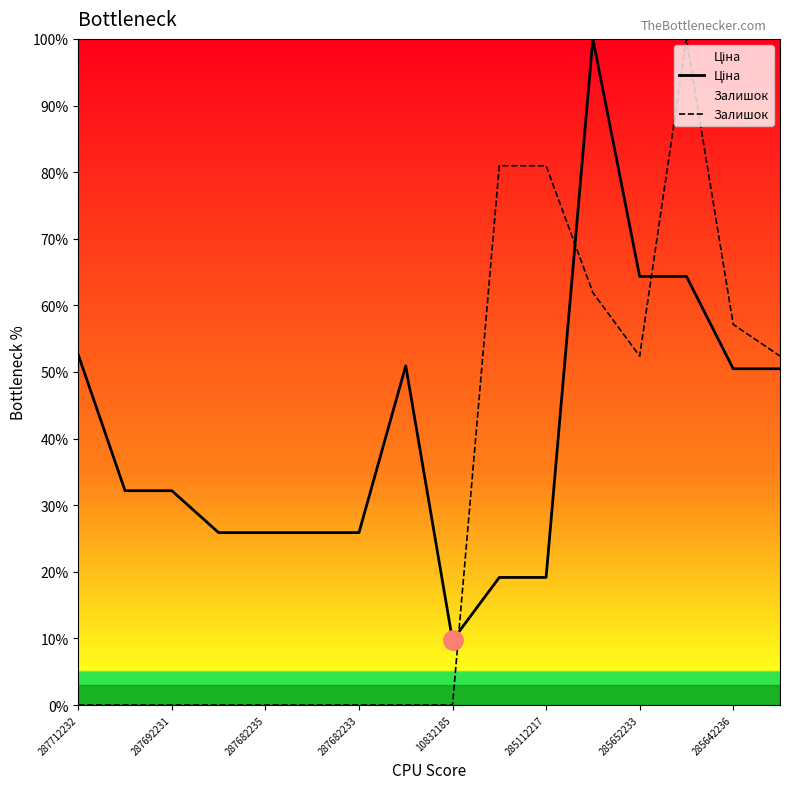

Count the number of data series in this chart.

2